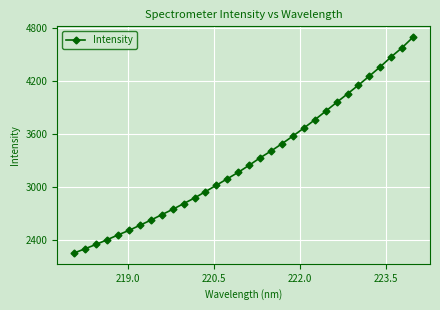

True or false: there are more than 1 points higher than both neighbors.

False